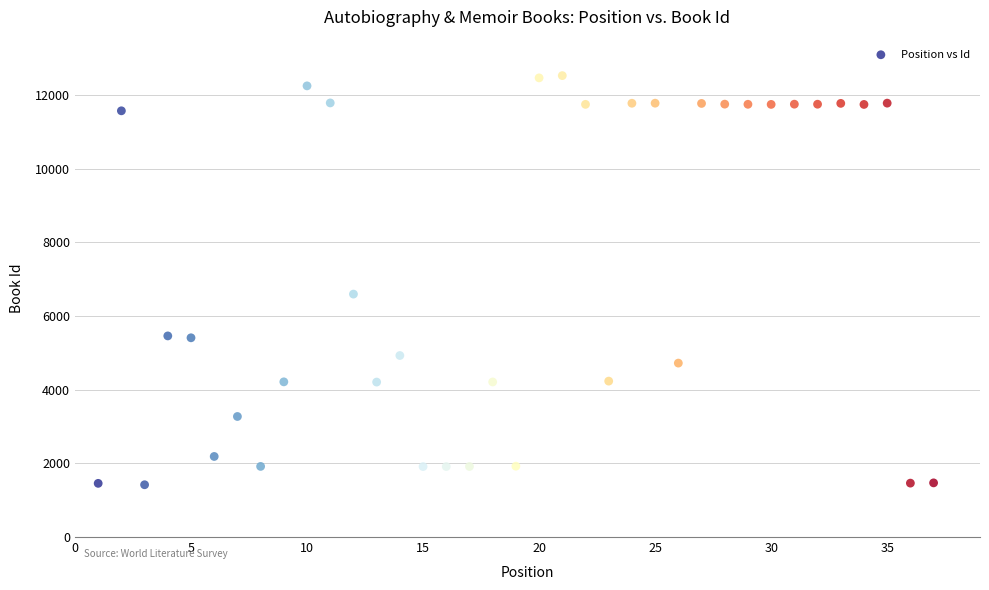

What Y value in the scatter plot is closest to 6971?

6594